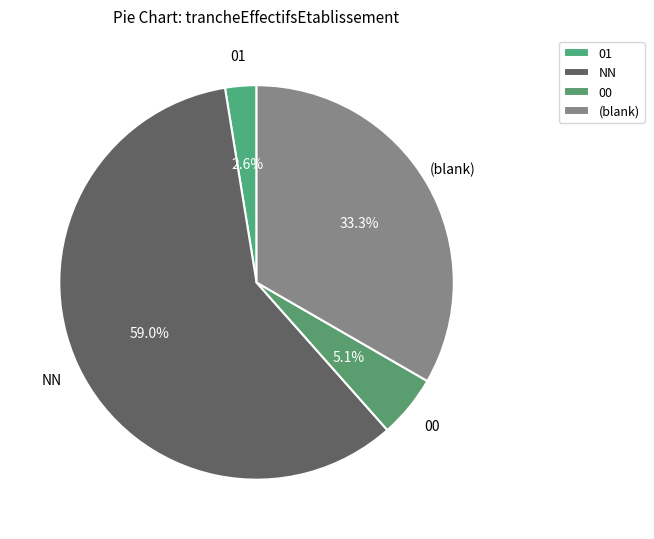

Count the number of slices in the pie.

4